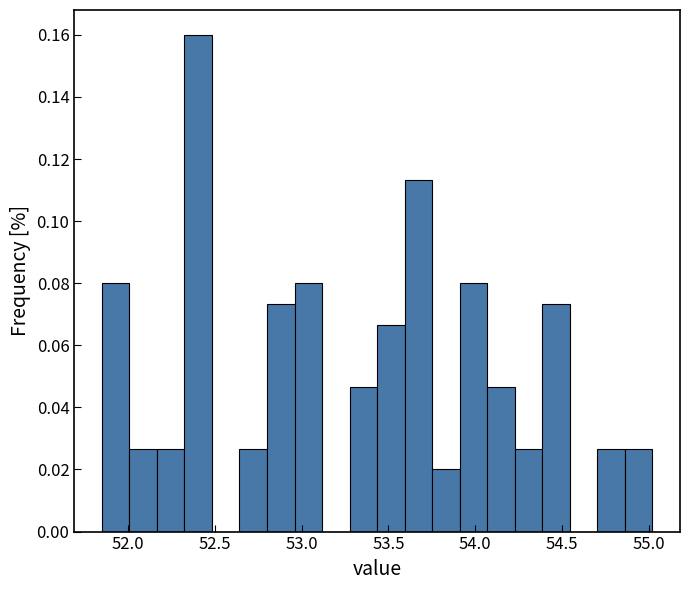

Read against the x-axis, roughly where is the centre of the tallest bar?

52.40